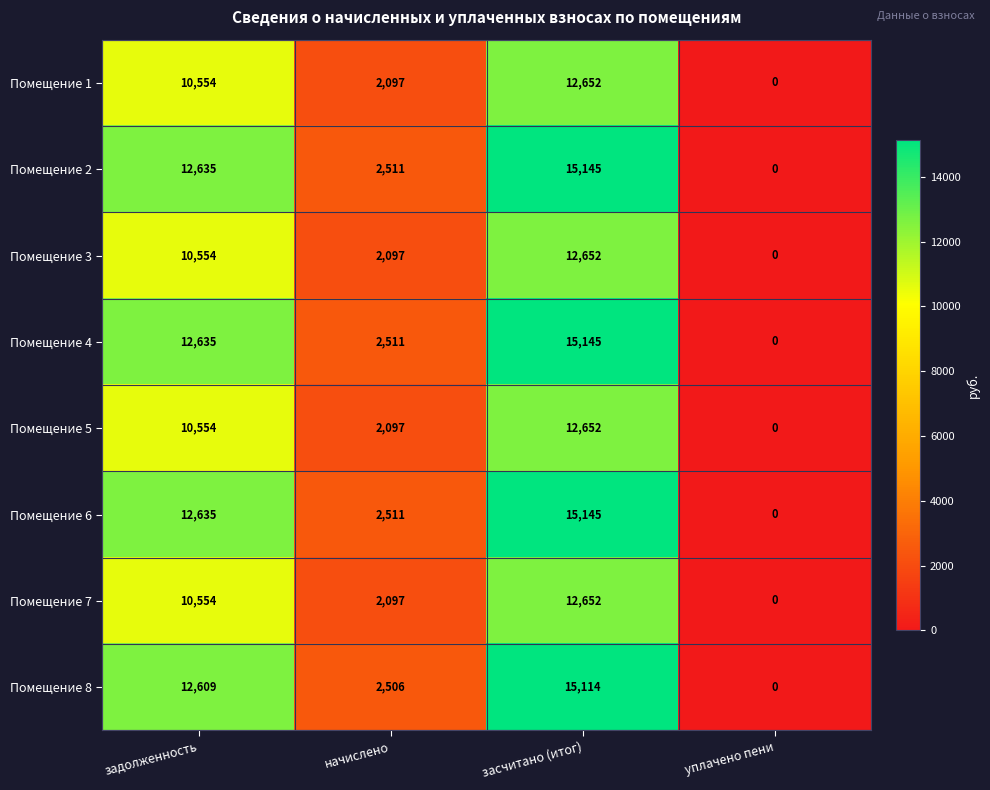

Is it true that Помещение 2 equals 1649 at начислено?

False